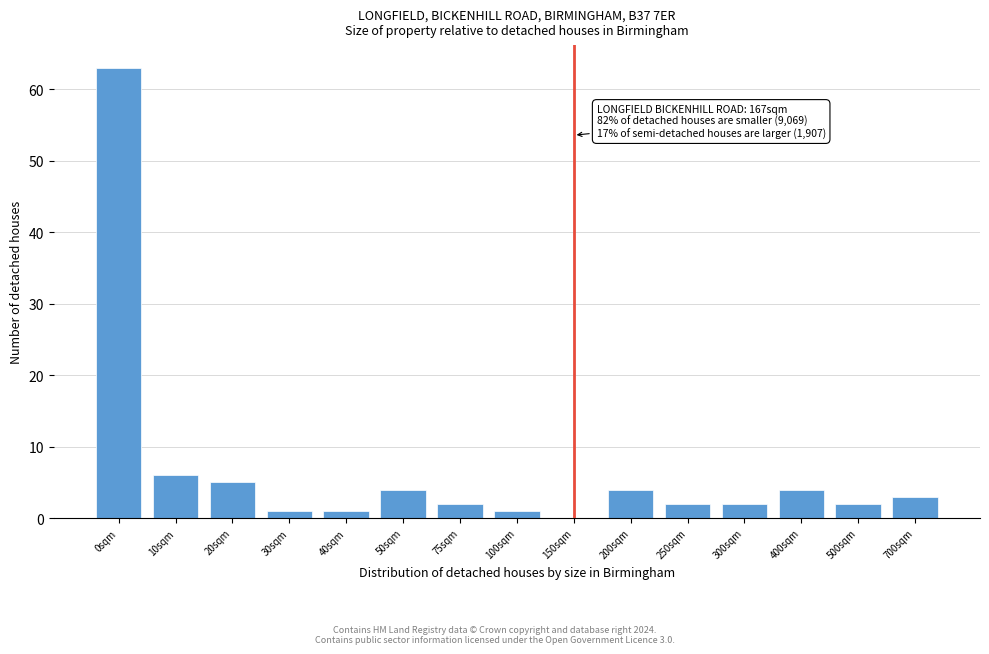

Reading left to right, transcribe all the data shown in this chart.

0sqm=63	10sqm=6	20sqm=5	30sqm=1	40sqm=1	50sqm=4	75sqm=2	100sqm=1	150sqm=0	200sqm=4	250sqm=2	300sqm=2	400sqm=4	500sqm=2	700sqm=3